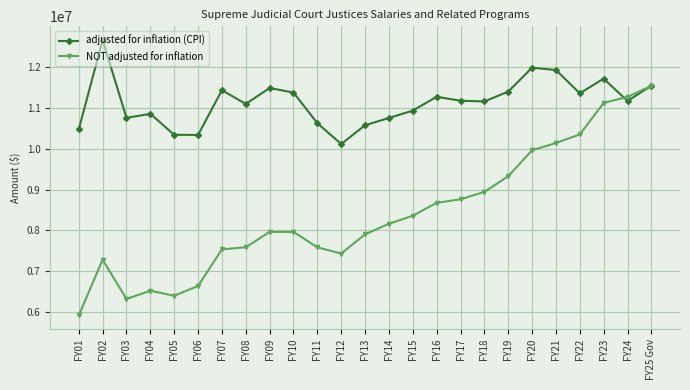

The NOT adjusted for inflation series shows 2135223 at FY02. True or false?

False